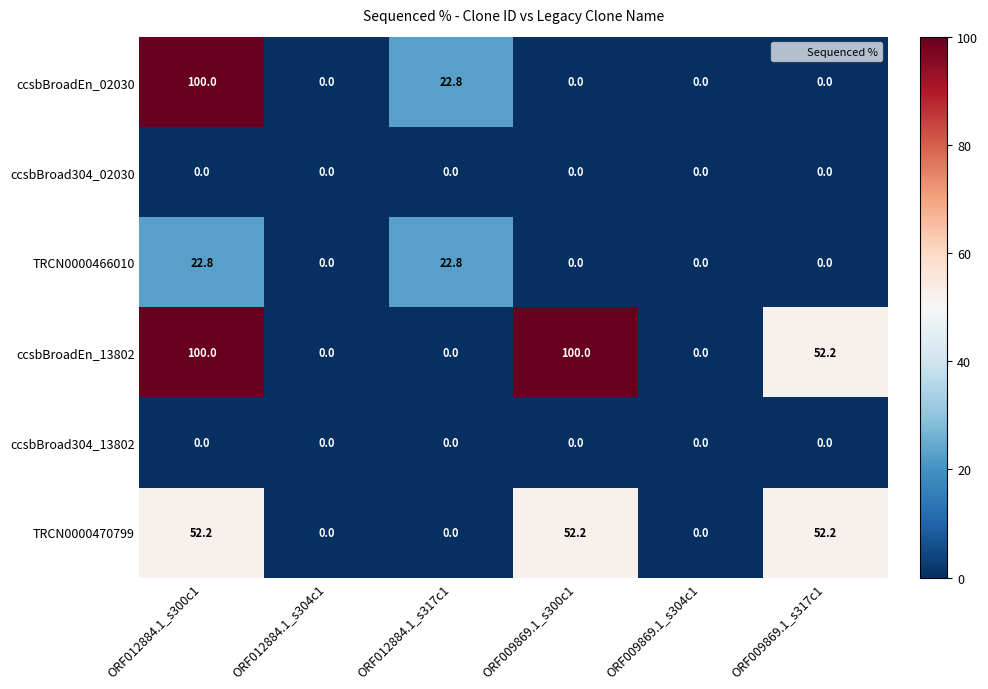

What is the difference between the ccsbBroadEn_13802 values at ORF009869.1_s317c1 and ORF009869.1_s300c1?

47.8